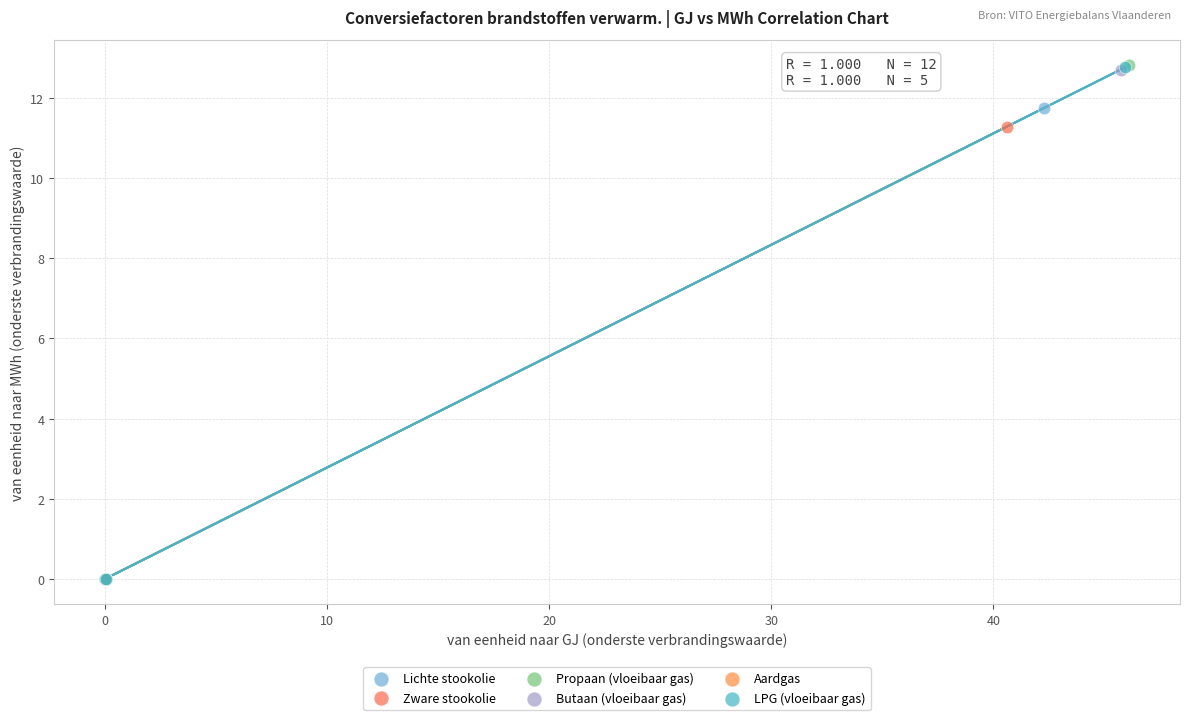

What are all the series names shown in the legend?

Lichte stookolie, Zware stookolie, Propaan (vloeibaar gas), Butaan (vloeibaar gas), Aardgas, LPG (vloeibaar gas)